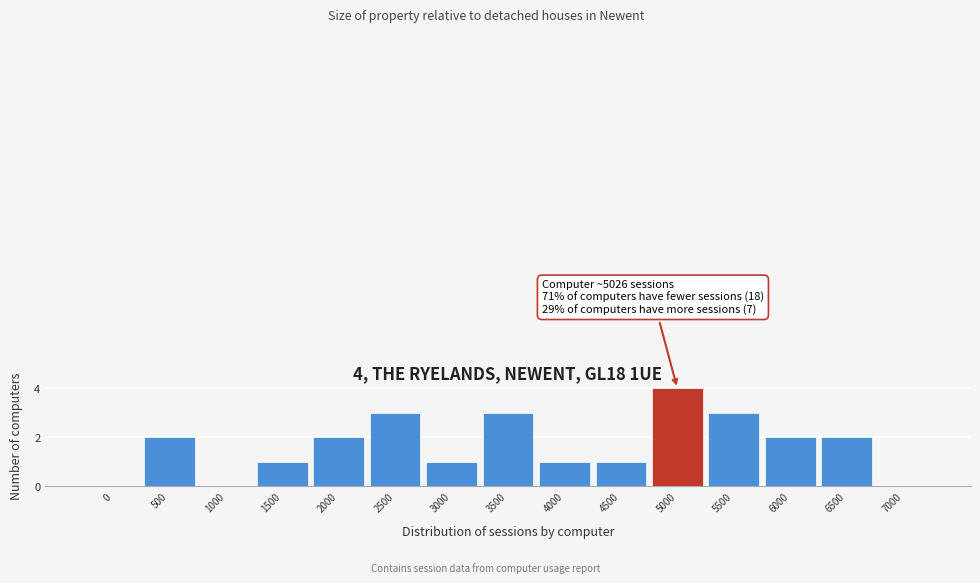

Reading left to right, transcribe all the data shown in this chart.

0=0	500=2	1000=0	1500=1	2000=2	2500=3	3000=1	3500=3	4000=1	4500=1	5000=4	5500=3	6000=2	6500=2	7000=0